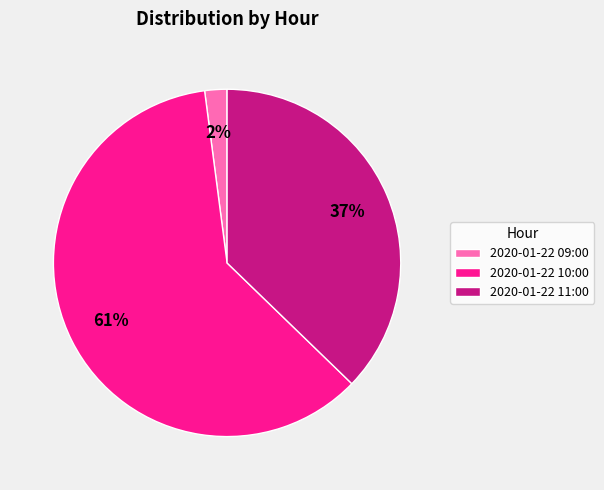

To the nearest percent, what is the combined percentage of 2020-01-22 10:00 and 2020-01-22 09:00?

63%